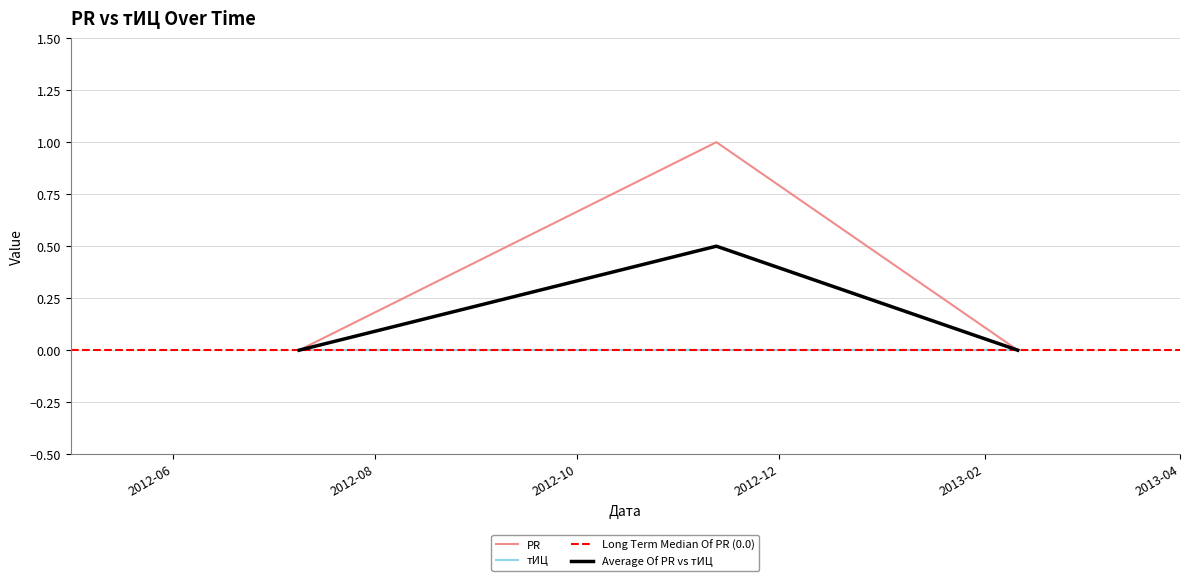

Is it true that the value at 2012-07-09 is 1?

False